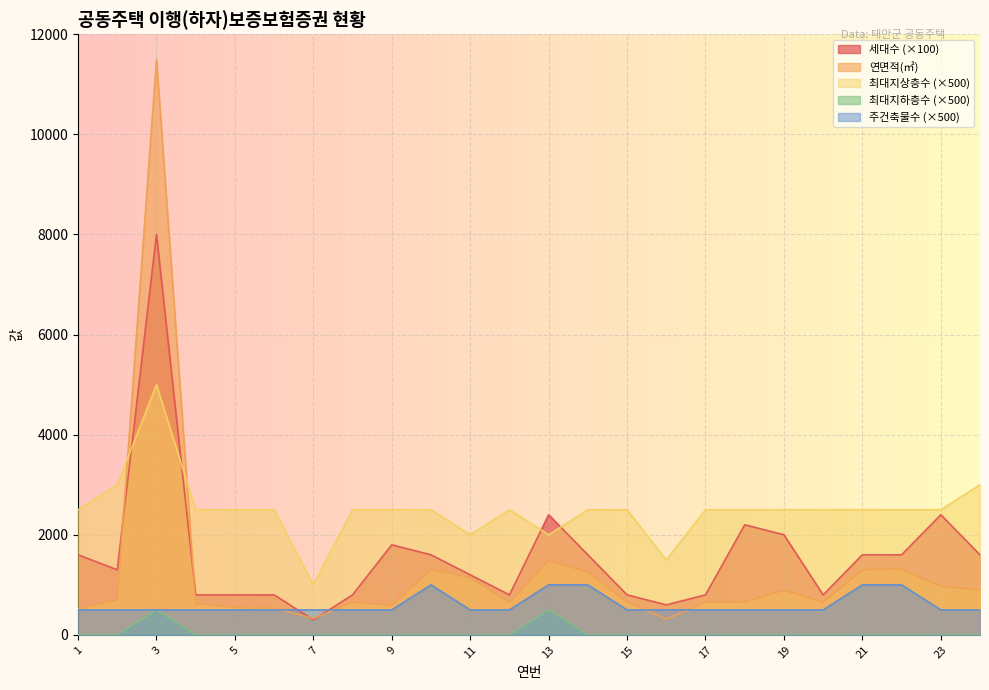

Reading left to right, list all the values displayed in this chart.

세대수: 1600.0	1300.0	8000.0	800.0	800.0	800.0	300.0	800.0	1800.0	1600.0	1200.0	800.0	2400.0	1600.0	800.0	600.0	800.0	2200.0	2000.0	800.0	1600.0	1600.0	2400.0	1600.0
연면적(㎡): 520.3	698.2	11495.0	624.7	548.9	539.3	327.9	655.5	586.5	1306.9	1143.9	650.0	1481.4	1257.0	659.3	313.7	658.5	659.5	892.6	651.4	1302.4	1314.1	969.4	897.1
최대지상층수: 2500.0	3000.0	5000.0	2500.0	2500.0	2500.0	1000.0	2500.0	2500.0	2500.0	2000.0	2500.0	2000.0	2500.0	2500.0	1500.0	2500.0	2500.0	2500.0	2500.0	2500.0	2500.0	2500.0	3000.0
최대지하층수: 0.0	0.0	500.0	0.0	0.0	0.0	0.0	0.0	0.0	0.0	0.0	0.0	500.0	0.0	0.0	0.0	0.0	0.0	0.0	0.0	0.0	0.0	0.0	0.0
주건축물수: 500.0	500.0	500.0	500.0	500.0	500.0	500.0	500.0	500.0	1000.0	500.0	500.0	1000.0	1000.0	500.0	500.0	500.0	500.0	500.0	500.0	1000.0	1000.0	500.0	500.0